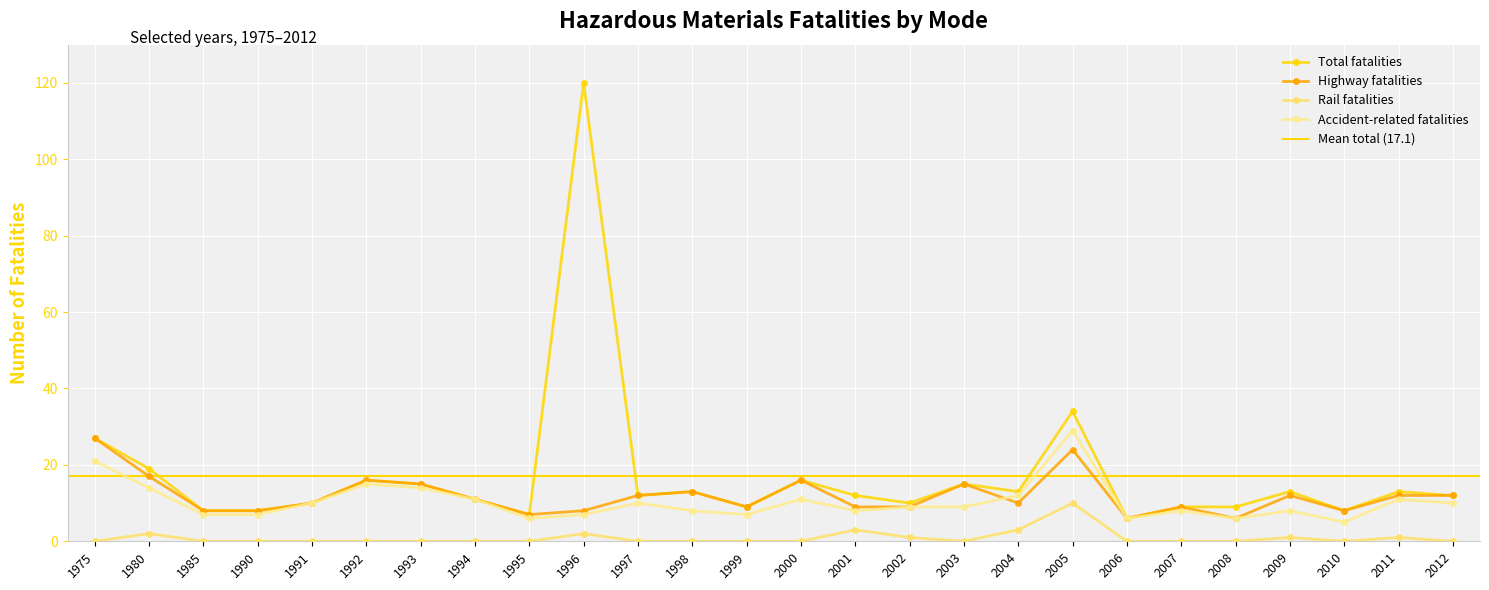

What is the value of the Accident-related fatalities point at the 6th from the left?

15